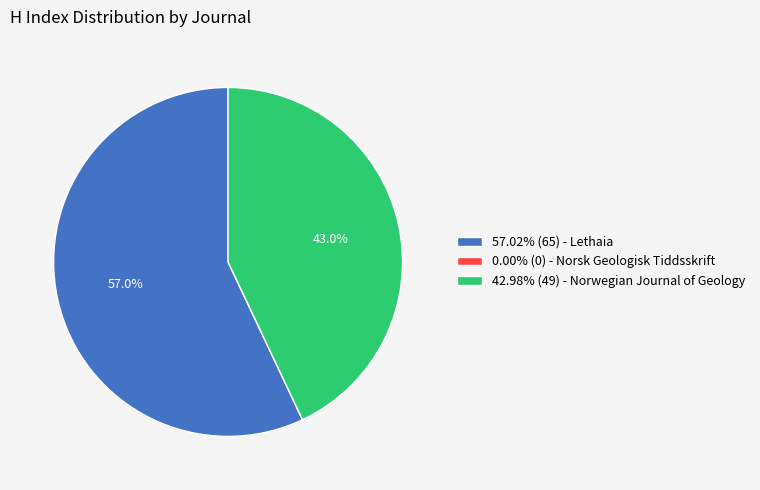

Does any single category account for the majority?

Yes